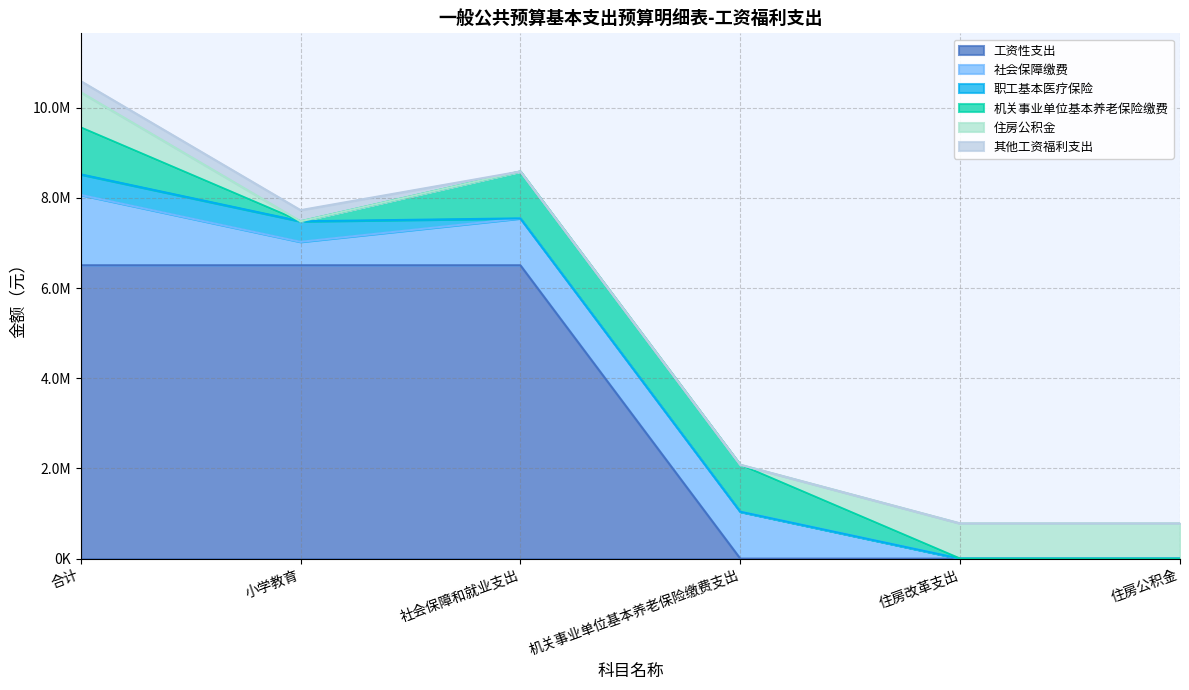

True or false: 机关事业单位基本养老保险缴费 and 社会保障缴费 intersect in this chart.

False